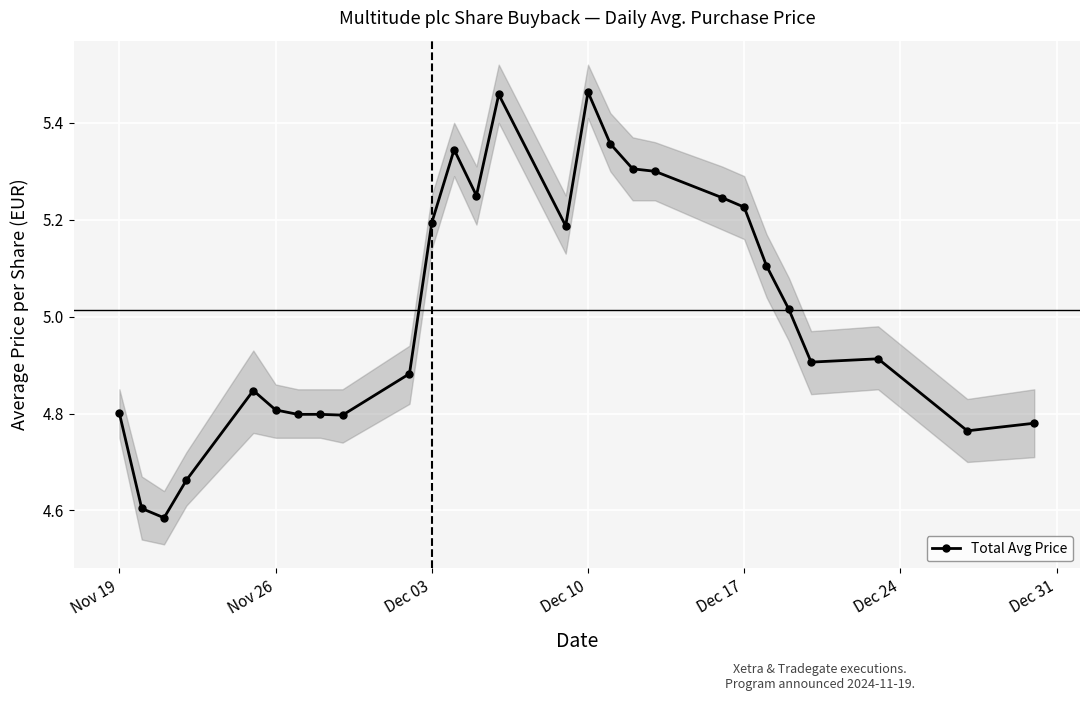

What is the difference between the second highest and minimum values?

0.9